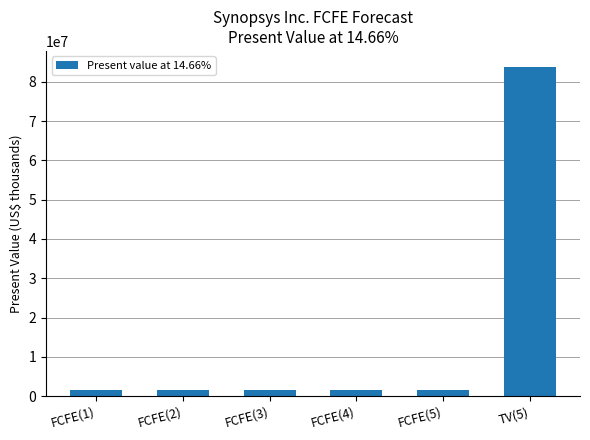

Are the bars horizontal?

No